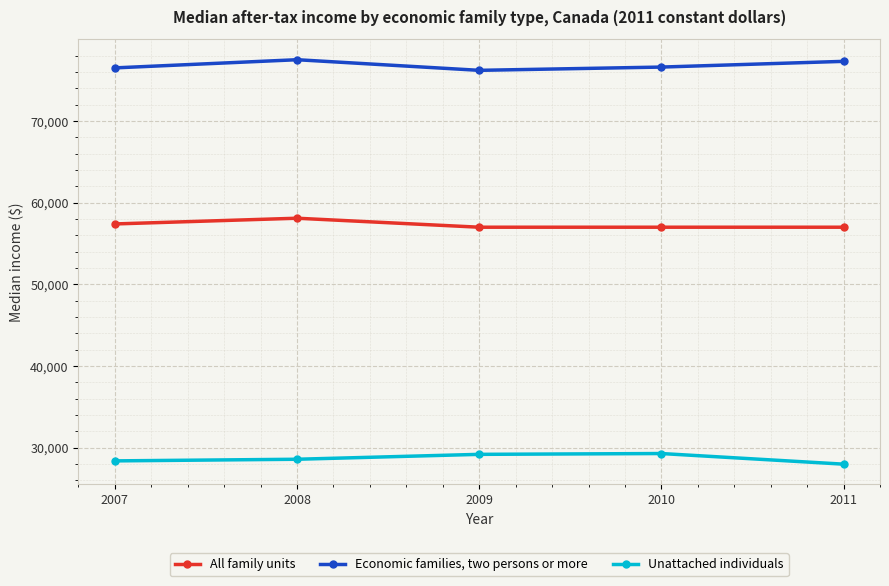

In Economic families, two persons or more, how many points are lower than both neighbors (excluding endpoints)?

1